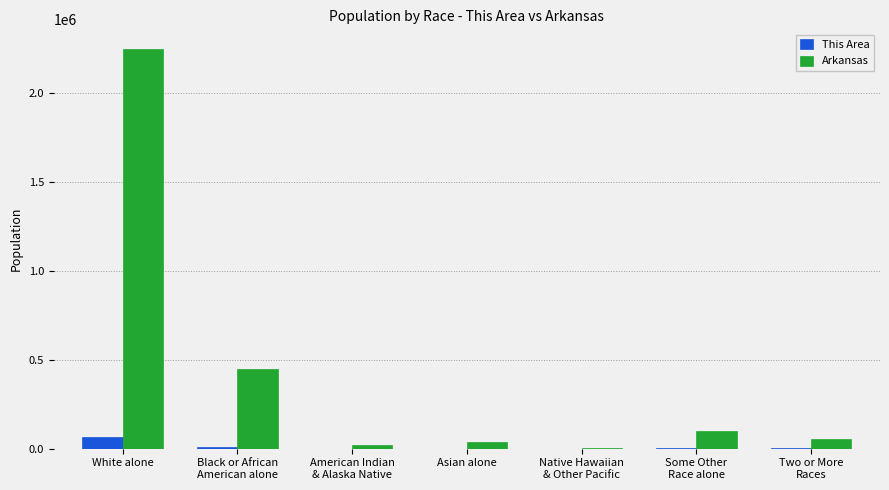

At which category is the sum across all series the highest?

White alone